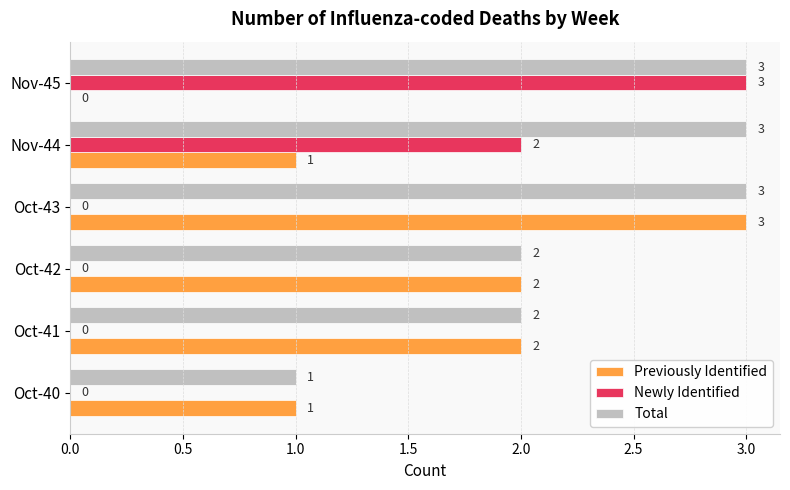

Is it true that Total equals 2 at Oct-43?

False